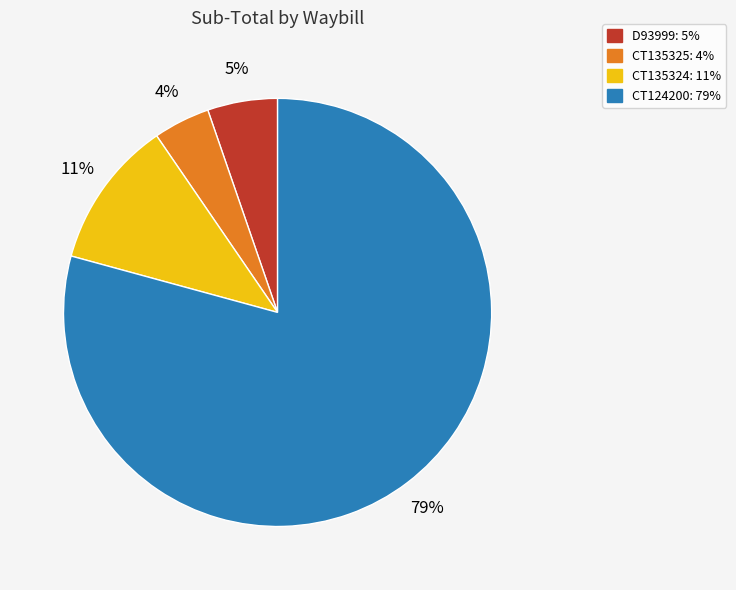

Which slice represents more than half of the pie?

CT124200